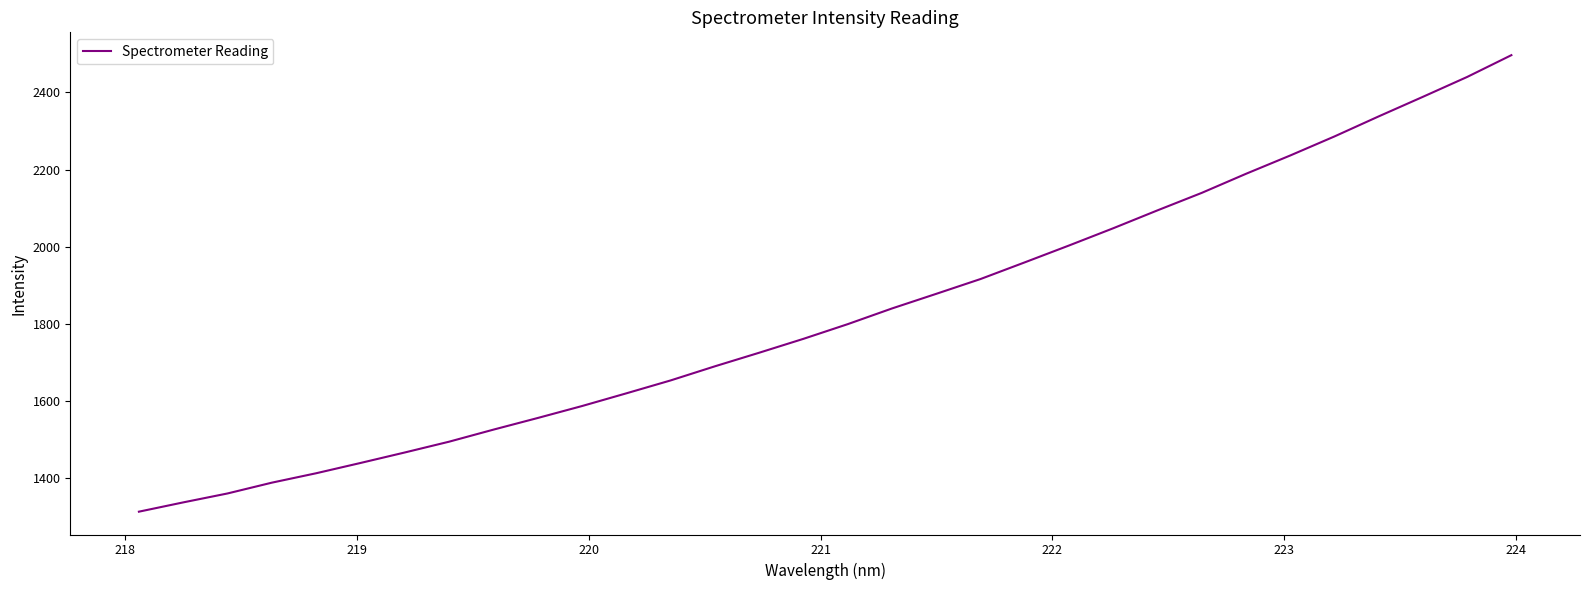

What is the average value?

1824.1